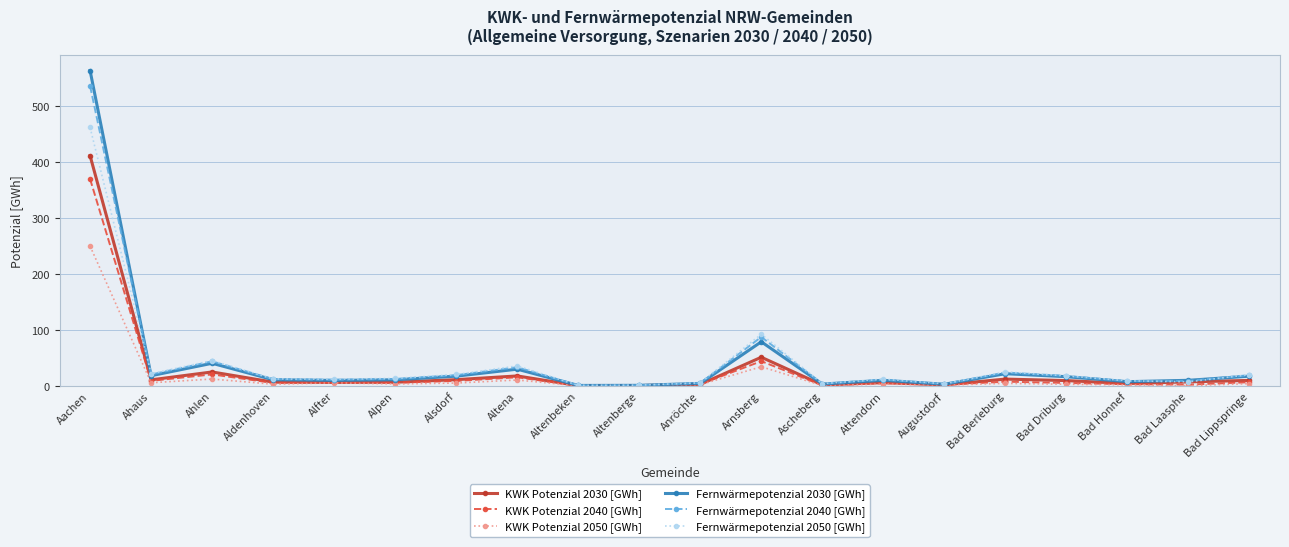

What is the value of the KWK Potenzial 2030 [GWh] point at the 7th from the left?

11.3